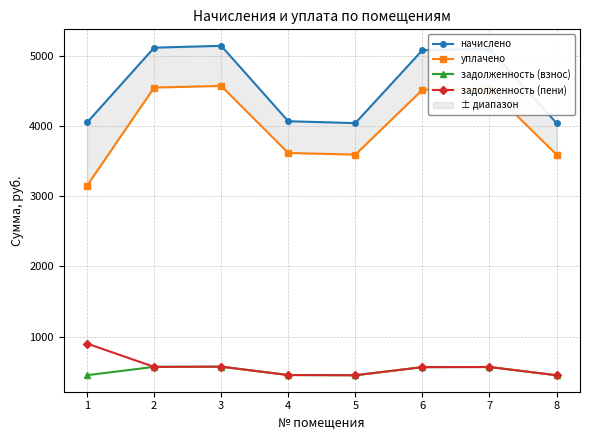

At which category does уплачено reach its first local valley?

5